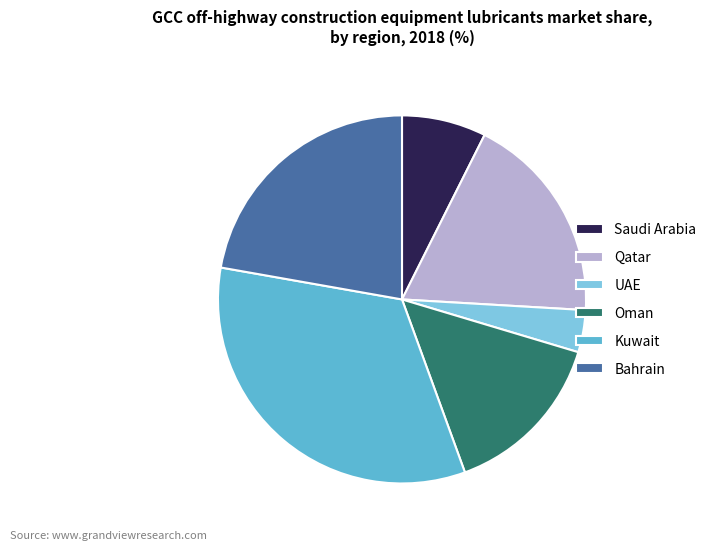

How many slices are in this pie chart?

6